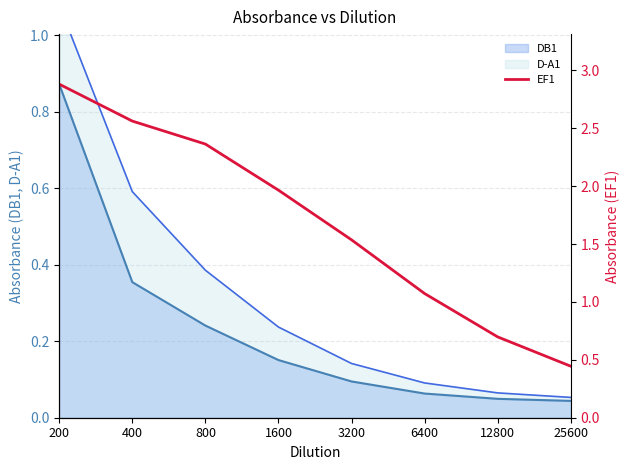

Reading left to right, what are all the values shown in this chart?

200=2.9	400=2.6	800=2.4	1600=2.0	3200=1.5	6400=1.1	12800=0.7	25600=0.4